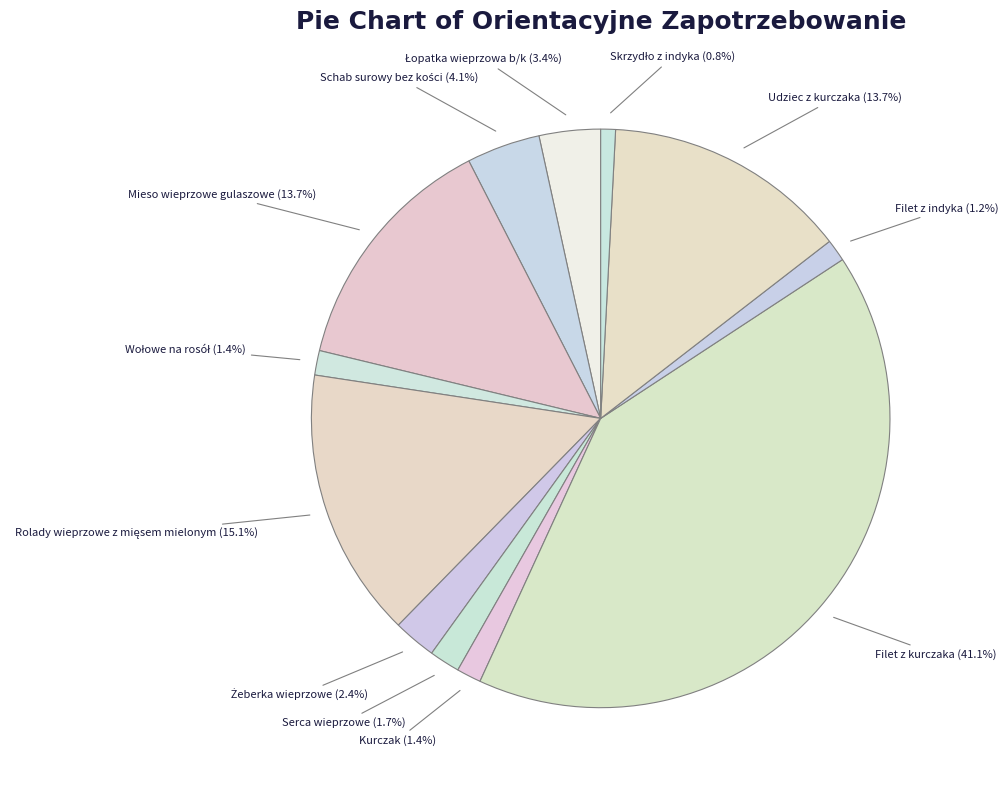

What percentage do Filet z indyka and Mieso wieprzowe gulaszowe together represent?

14.9%